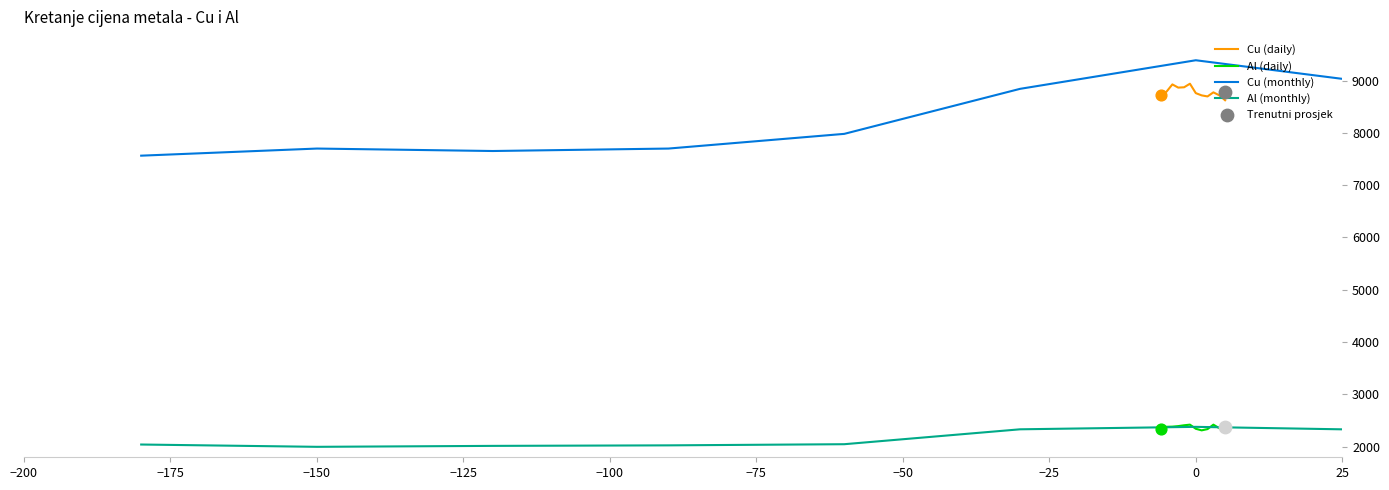

Which series has the largest total across all categories?

Cu (daily)